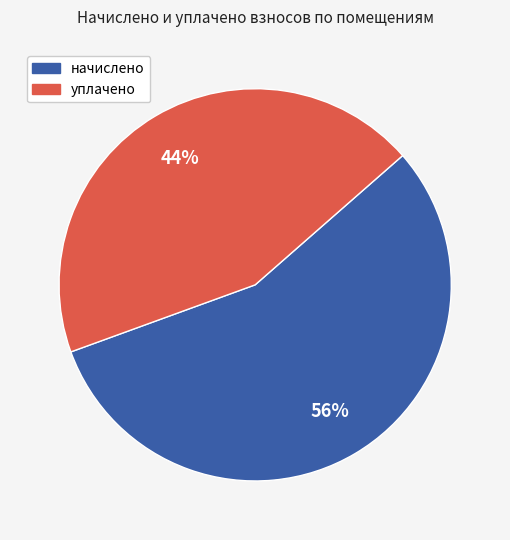

Does any single category account for the majority?

Yes